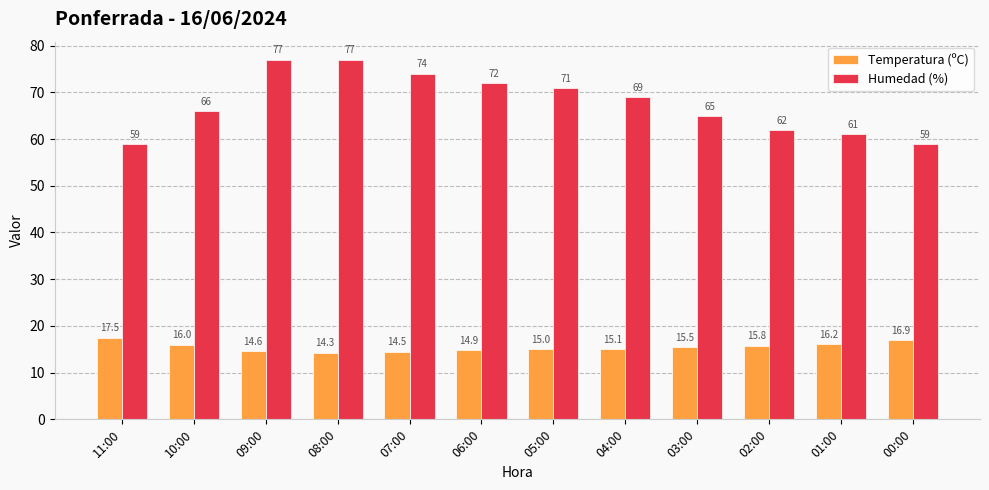

What is the highest value of the Temperatura (ºC) series?

17.5